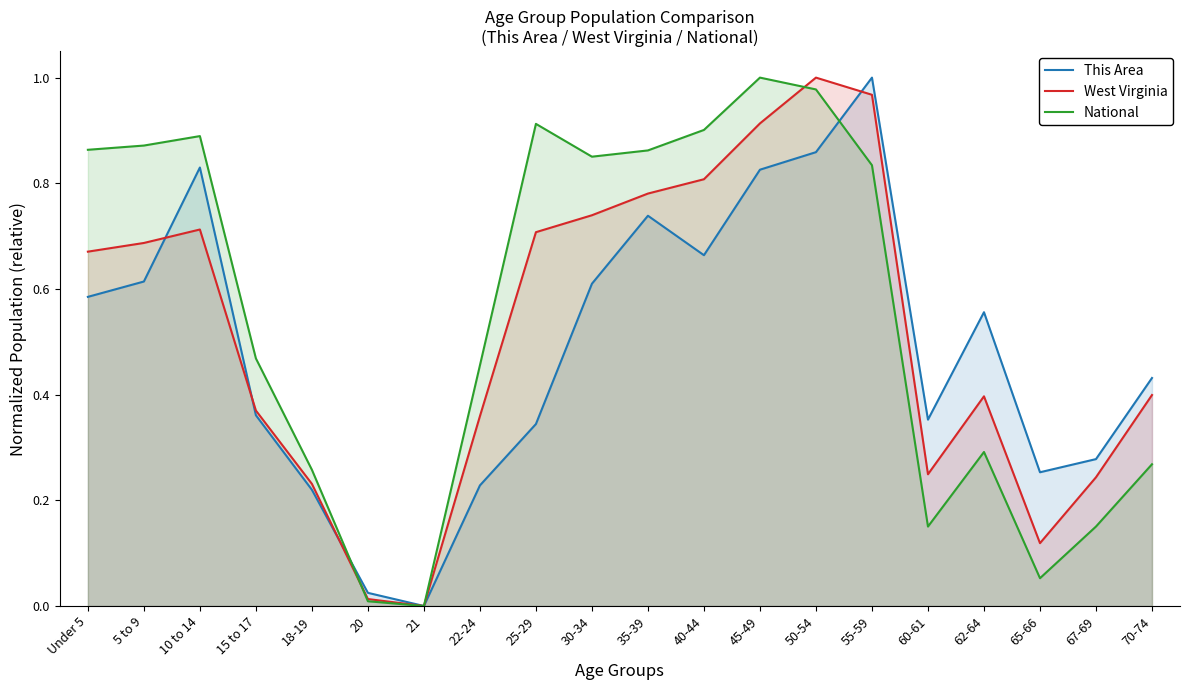

Does the chart display data point markers on the line(s)?

No